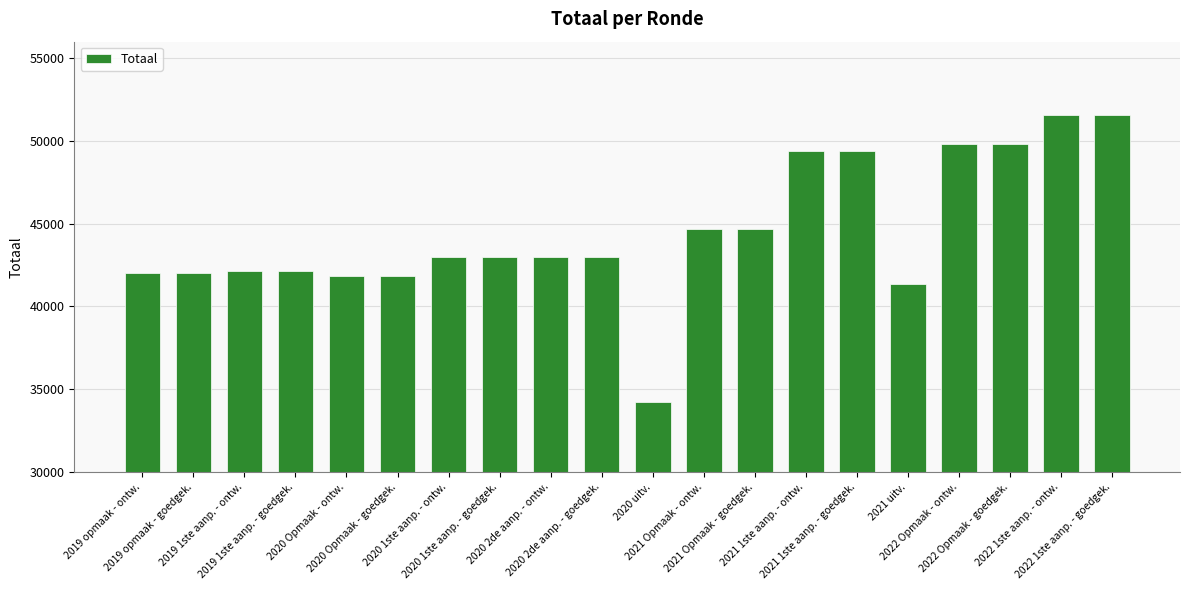

Is it true that the value at 2022 1ste aanp. - ontw. is 67633?

False